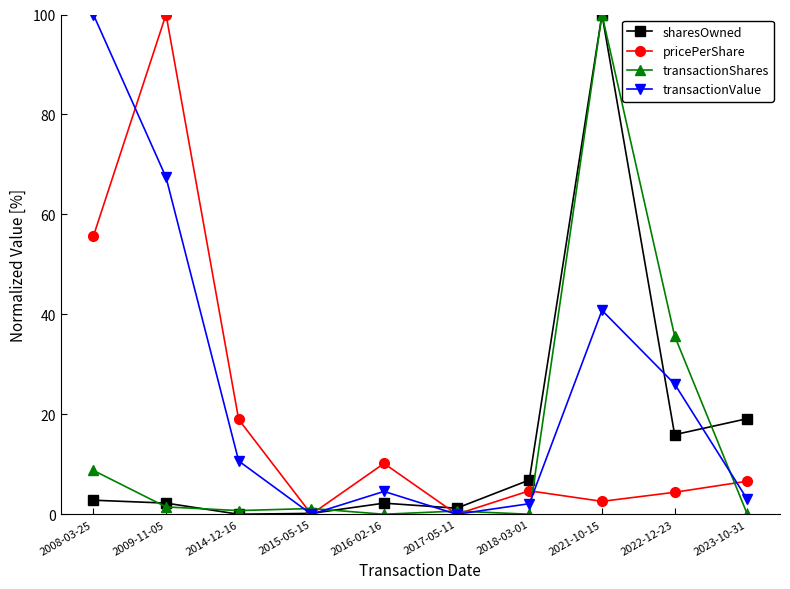

The transactionValue series shows 10.7 at 2014-12-16. True or false?

True